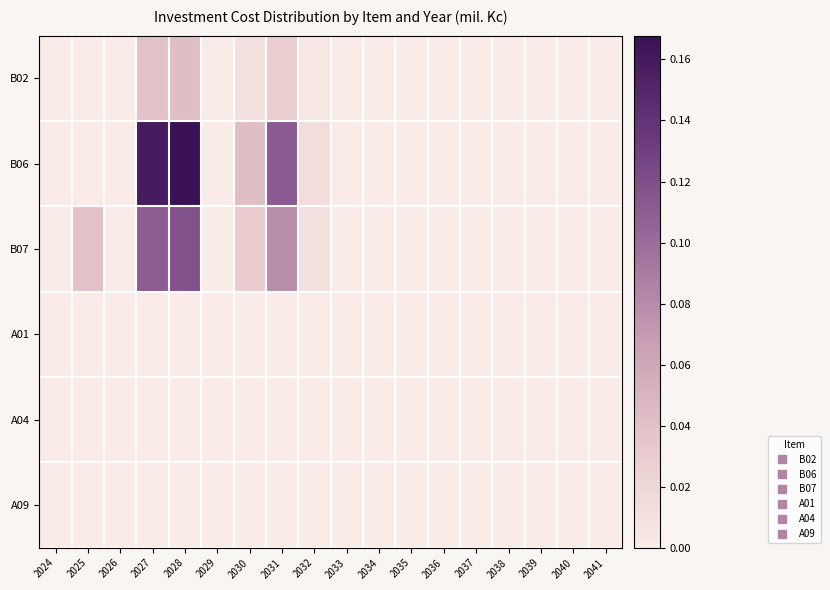

Which series has the widest spread of values?

B06